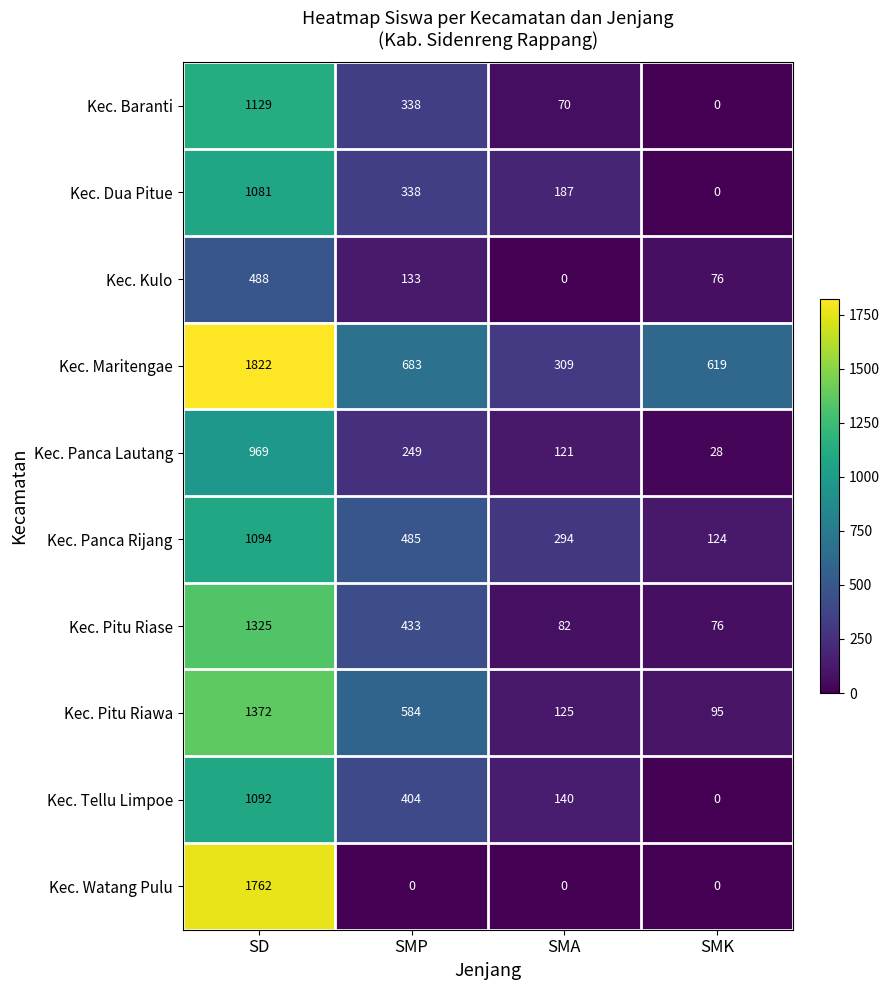

Between SD and SMP, which series saw the biggest shift?

Kec. Watang Pulu